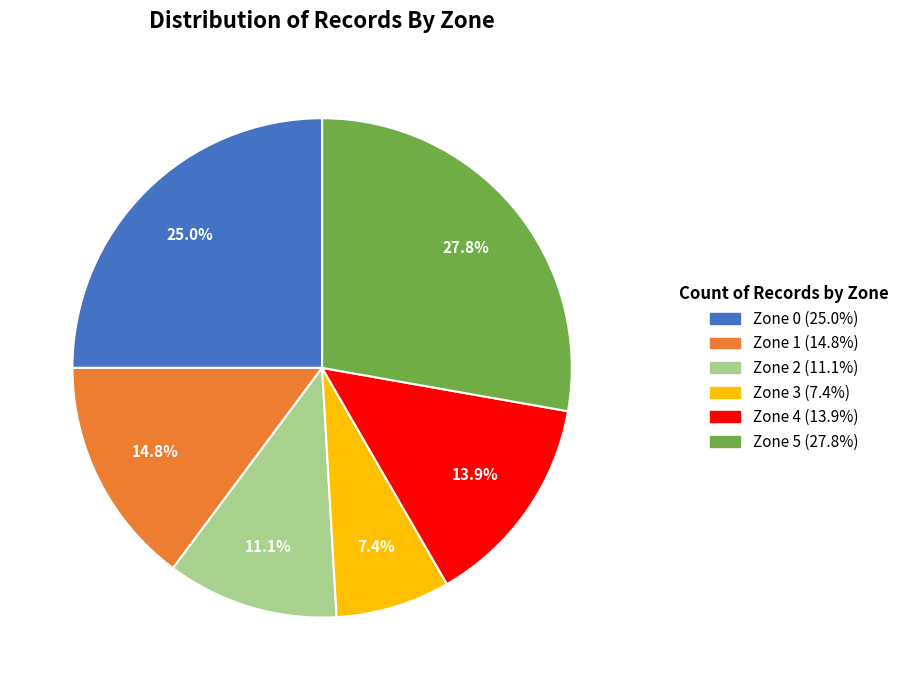

What percentage do Zone 3 and Zone 4 together represent?

21.3%